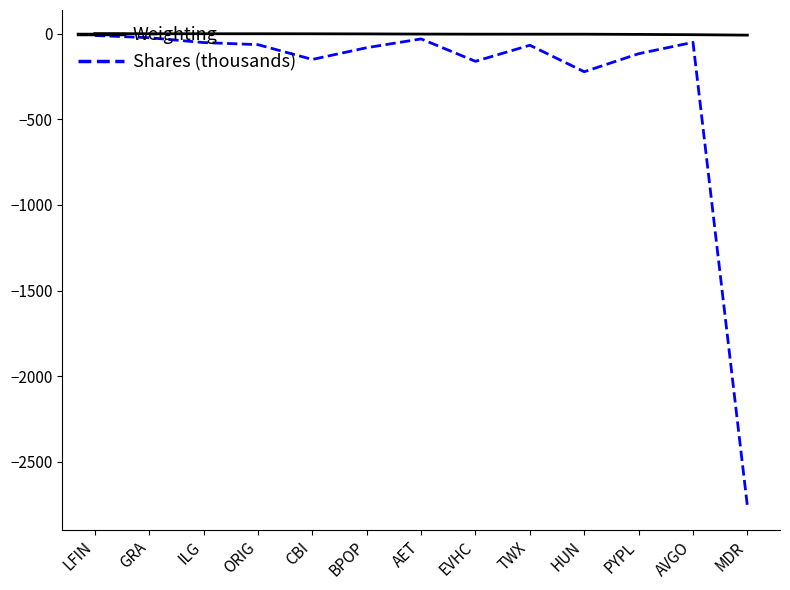

List the series in order of their overall mean, lowest first.

Shares (thousands), Weighting